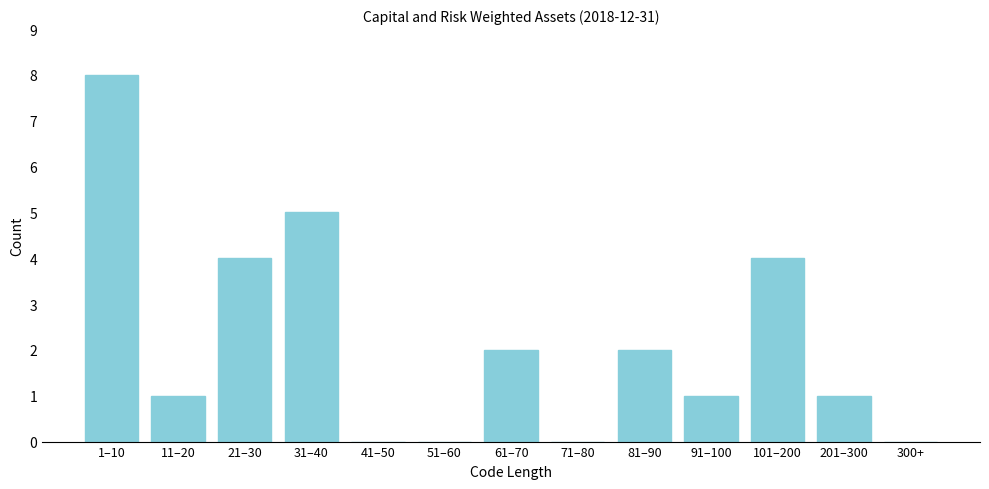

Reading left to right, list all the values displayed in this chart.

1–10=8	11–20=1	21–30=4	31–40=5	41–50=0	51–60=0	61–70=2	71–80=0	81–90=2	91–100=1	101–200=4	201–300=1	300+=0